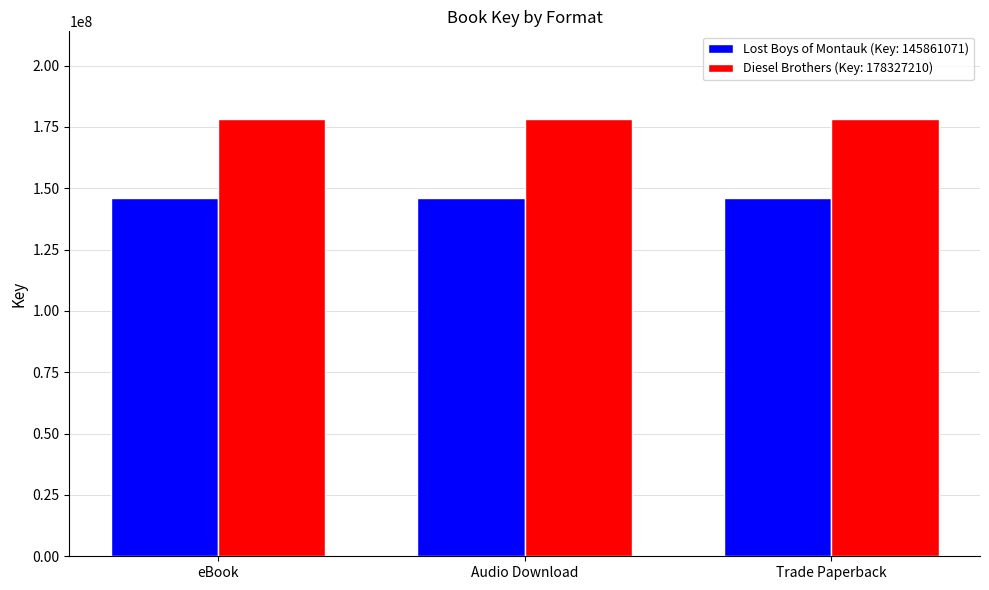

What is the approximate value of Diesel Brothers (Key: 178327210) at Audio Download?

178327210